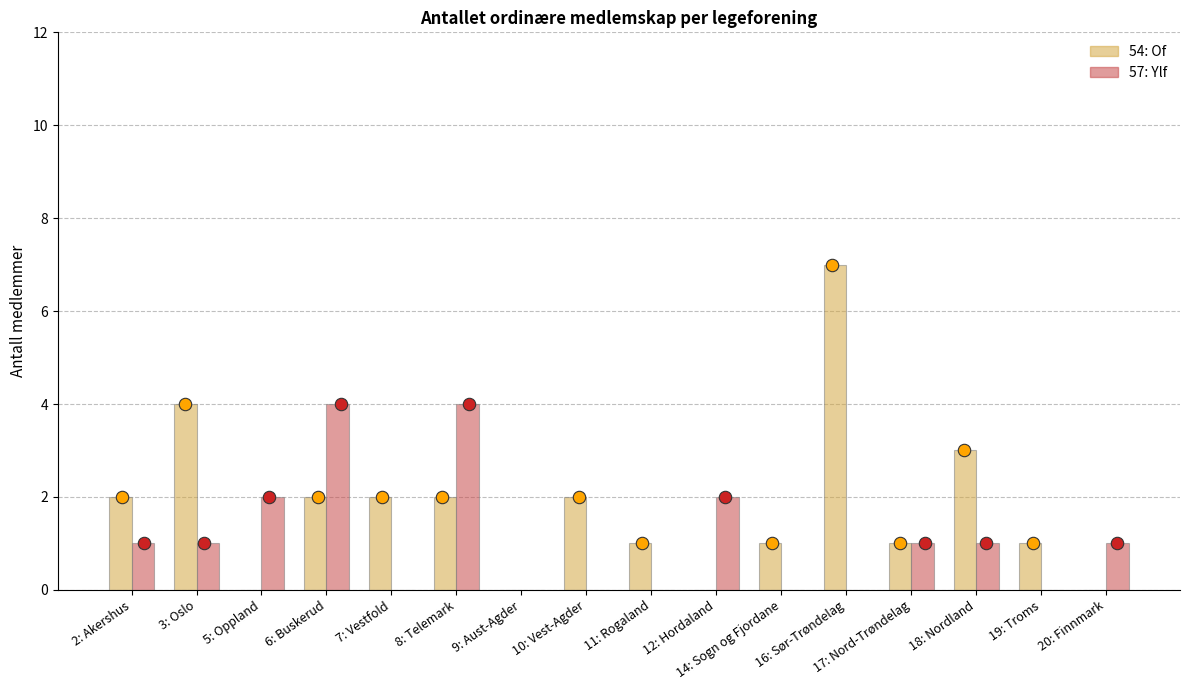

What is the total value across all series at 10: Vest-Agder?

2